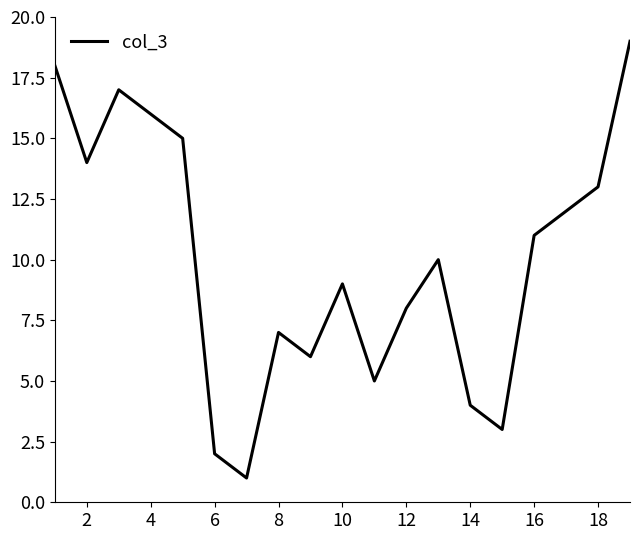

What is the difference between the maximum and minimum values?

18